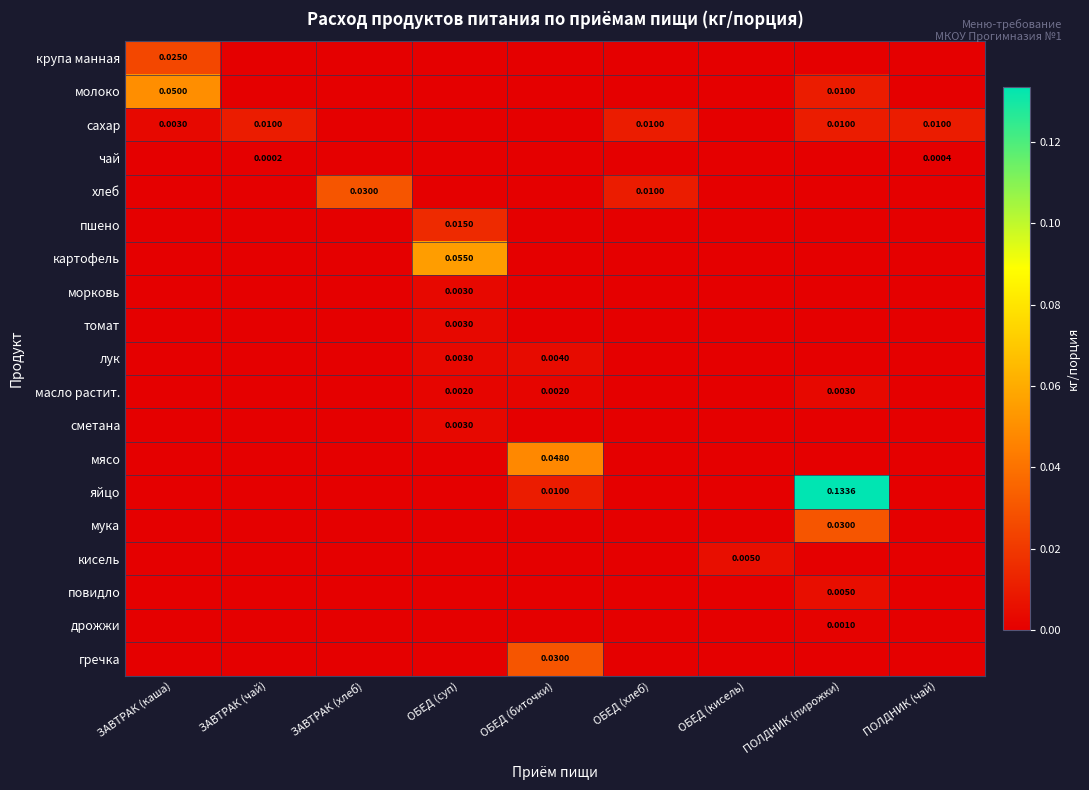

List the labels in order of молоко value, largest first.

ЗАВТРАК (каша), ПОЛДНИК (пирожки), ЗАВТРАК (чай), ЗАВТРАК (хлеб), ОБЕД (суп), ОБЕД (биточки), ОБЕД (хлеб), ОБЕД (кисель), ПОЛДНИК (чай)